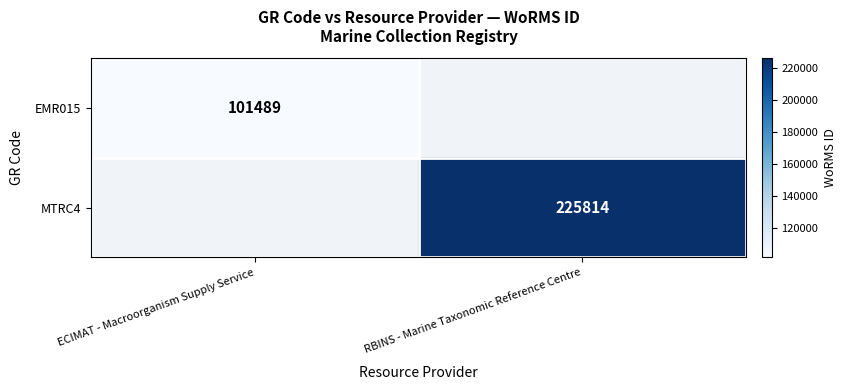

True or false: EMR015 has a value of 59742 at ECIMAT - Macroorganism Supply Service.

False